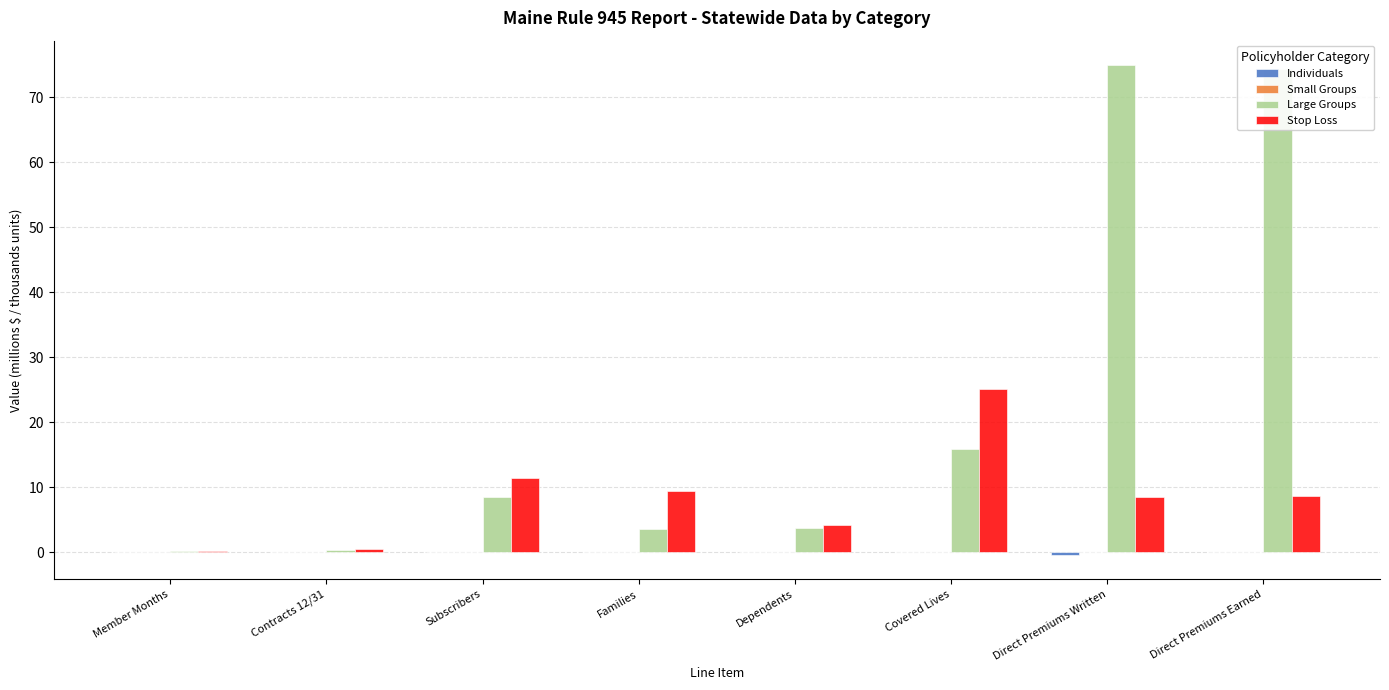

True or false: Stop Loss has a value of 8.5 at Direct Premiums Written.

True